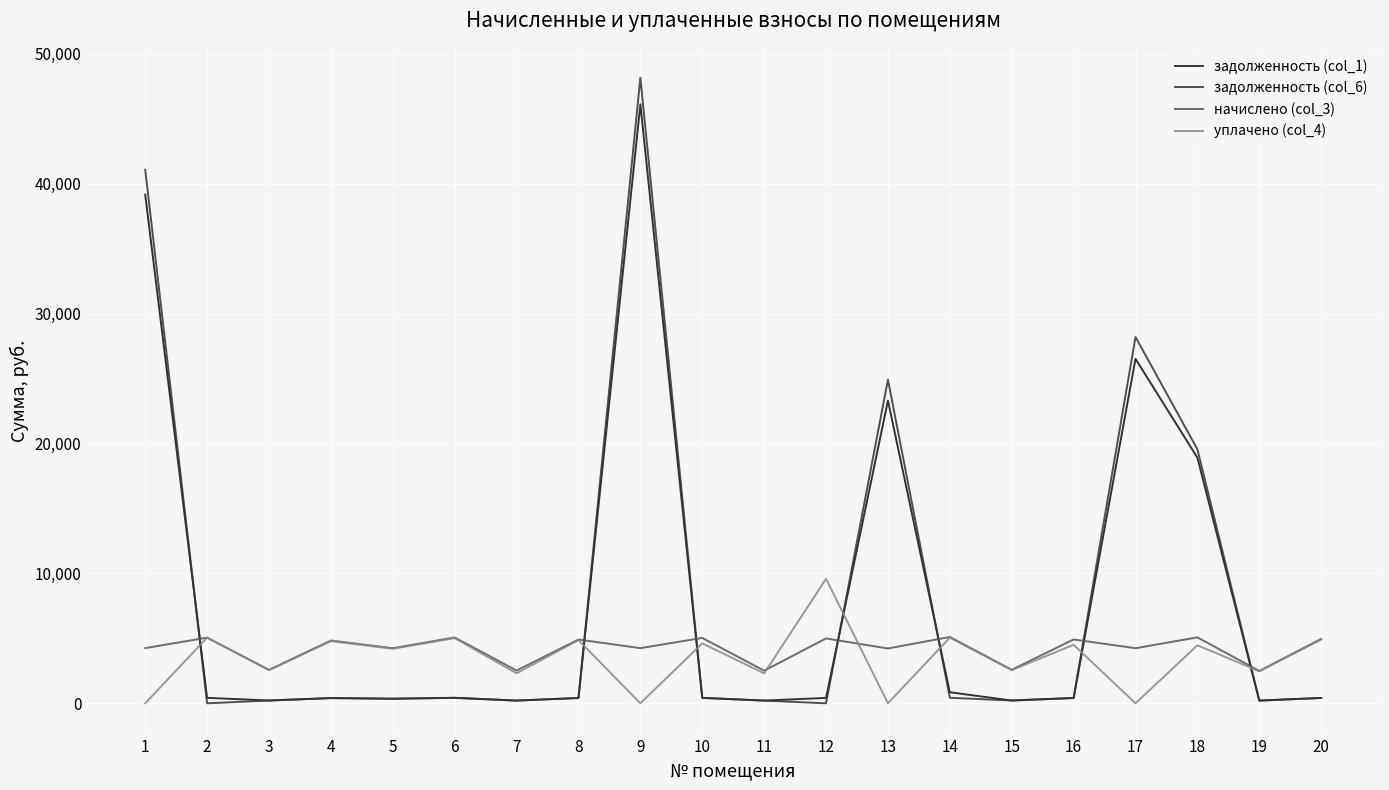

Which series has the largest range (max minus min)?

задолженность (col_6)